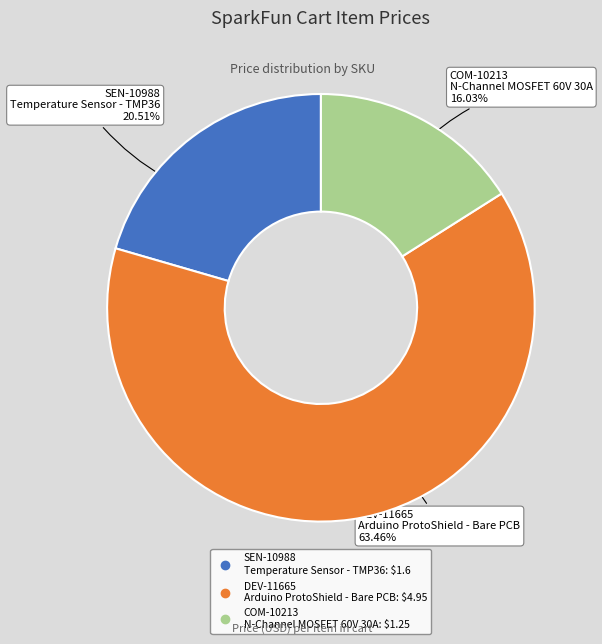

Does any single category account for the majority?

Yes